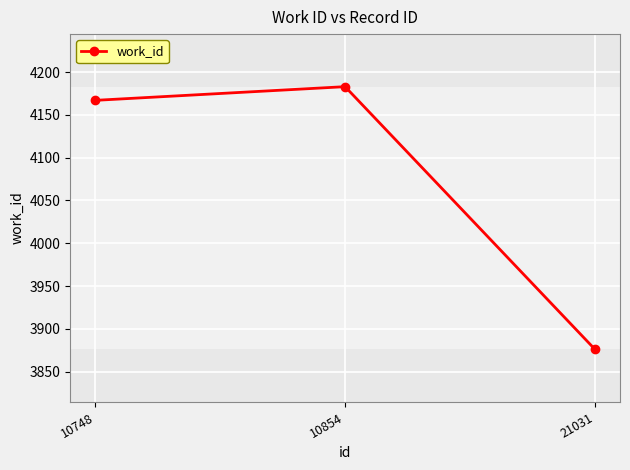

What is the average value?

4075